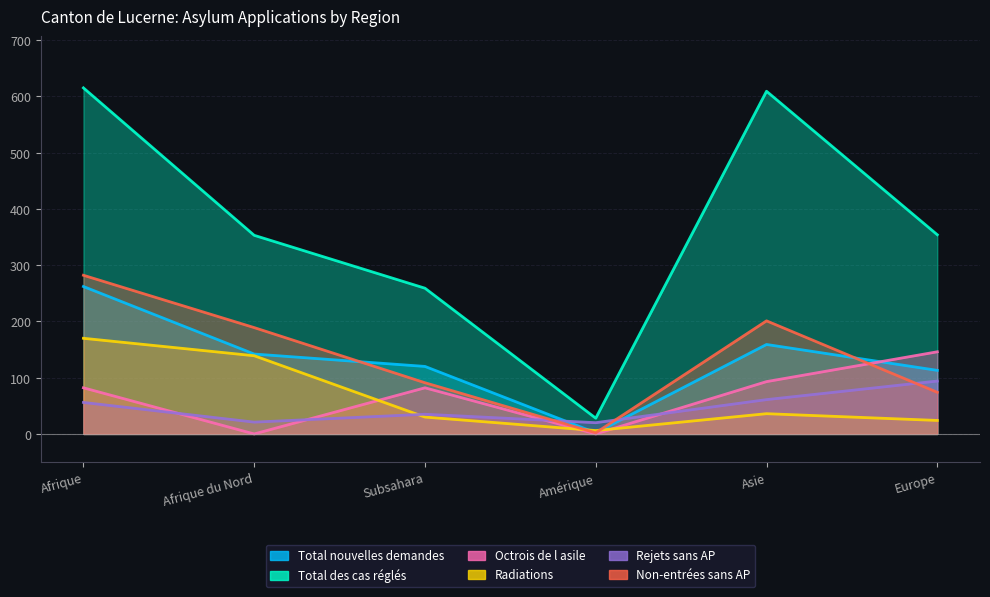

The Non-entrées sans AP series shows 91 at Subsahara. True or false?

True